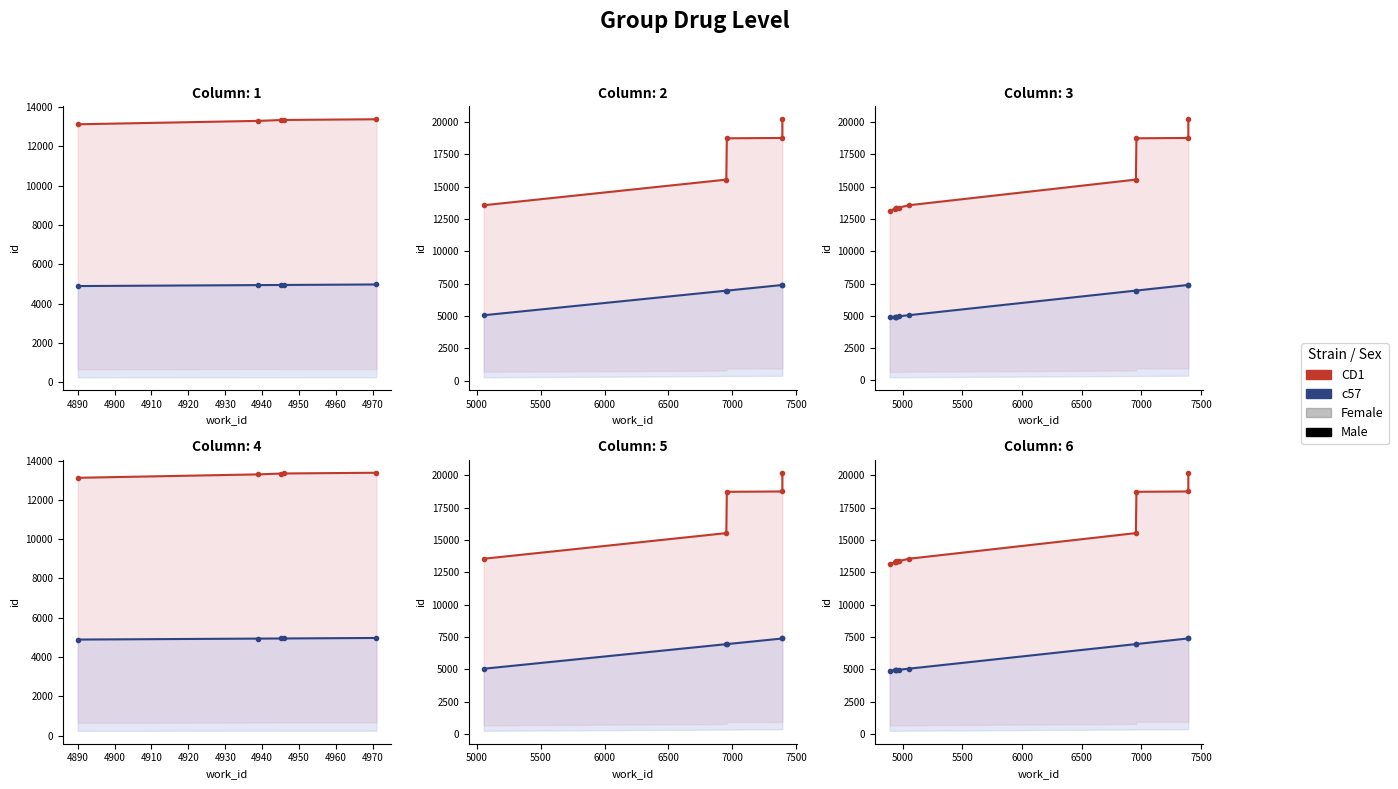

At how many categories does at least one series exceed 16529?

3